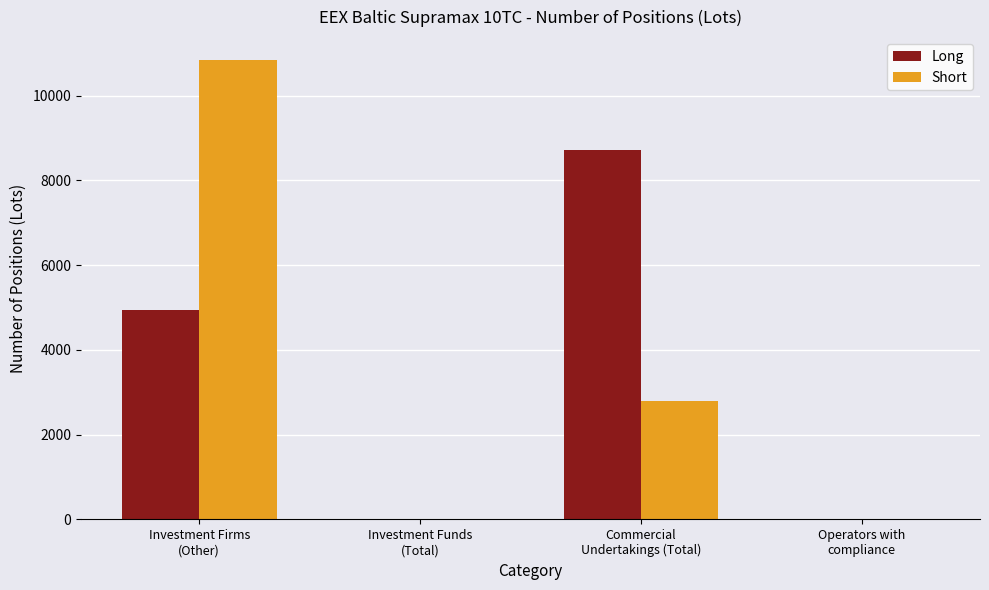

What is the sum of the Long values at Investment Firms
(Other) and Operators with
compliance?

4934.8